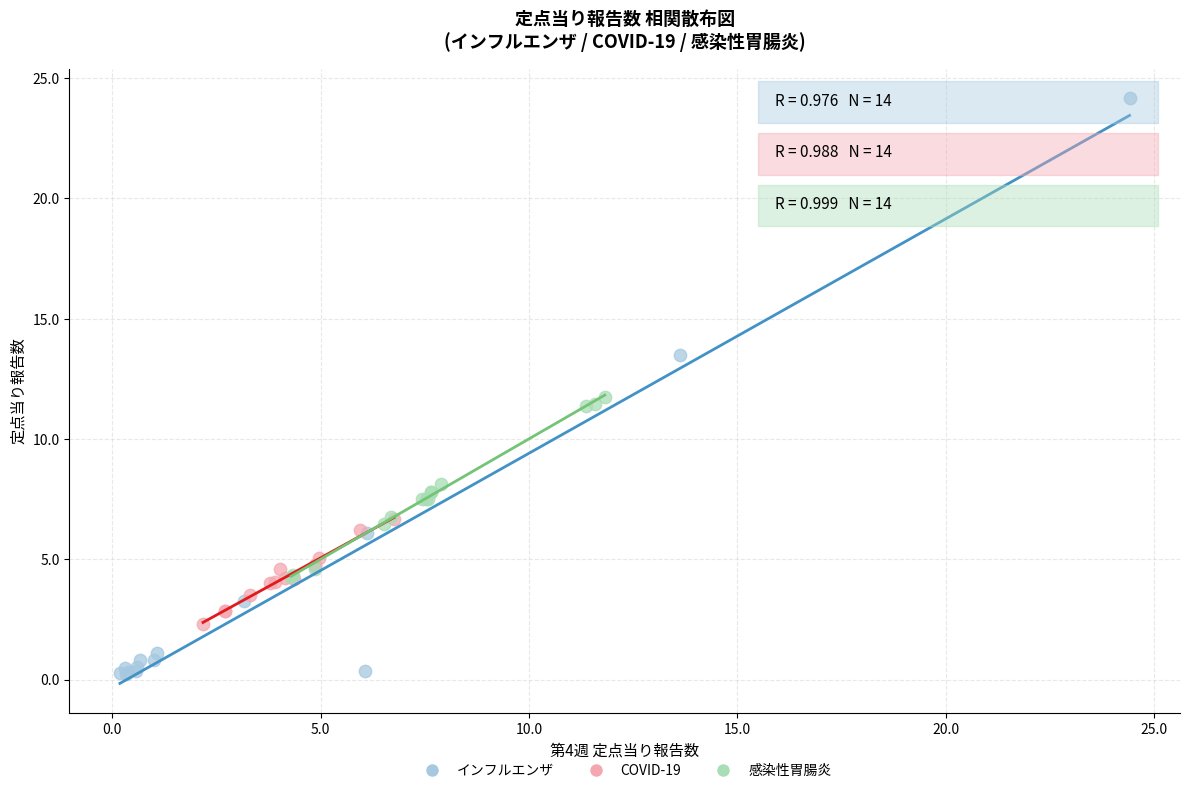

Which series reaches the minimum Y coordinate?

インフルエンザ